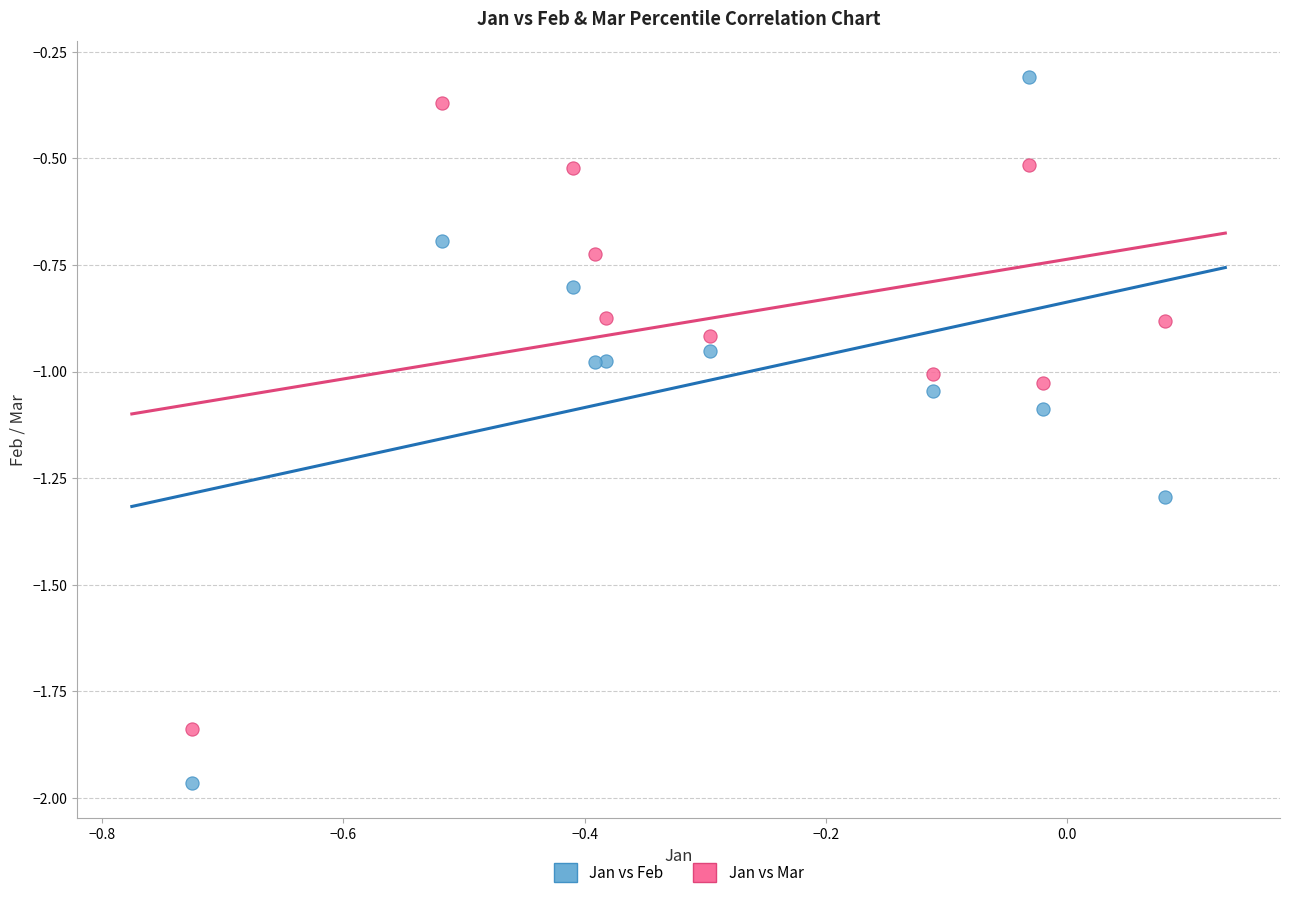

What are all the series names shown in the legend?

Jan vs Feb, Jan vs Mar